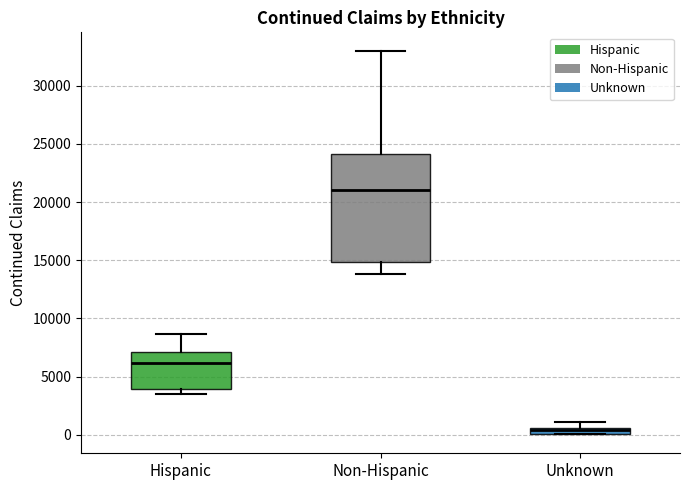

Which box has the highest median line?

Non-Hispanic